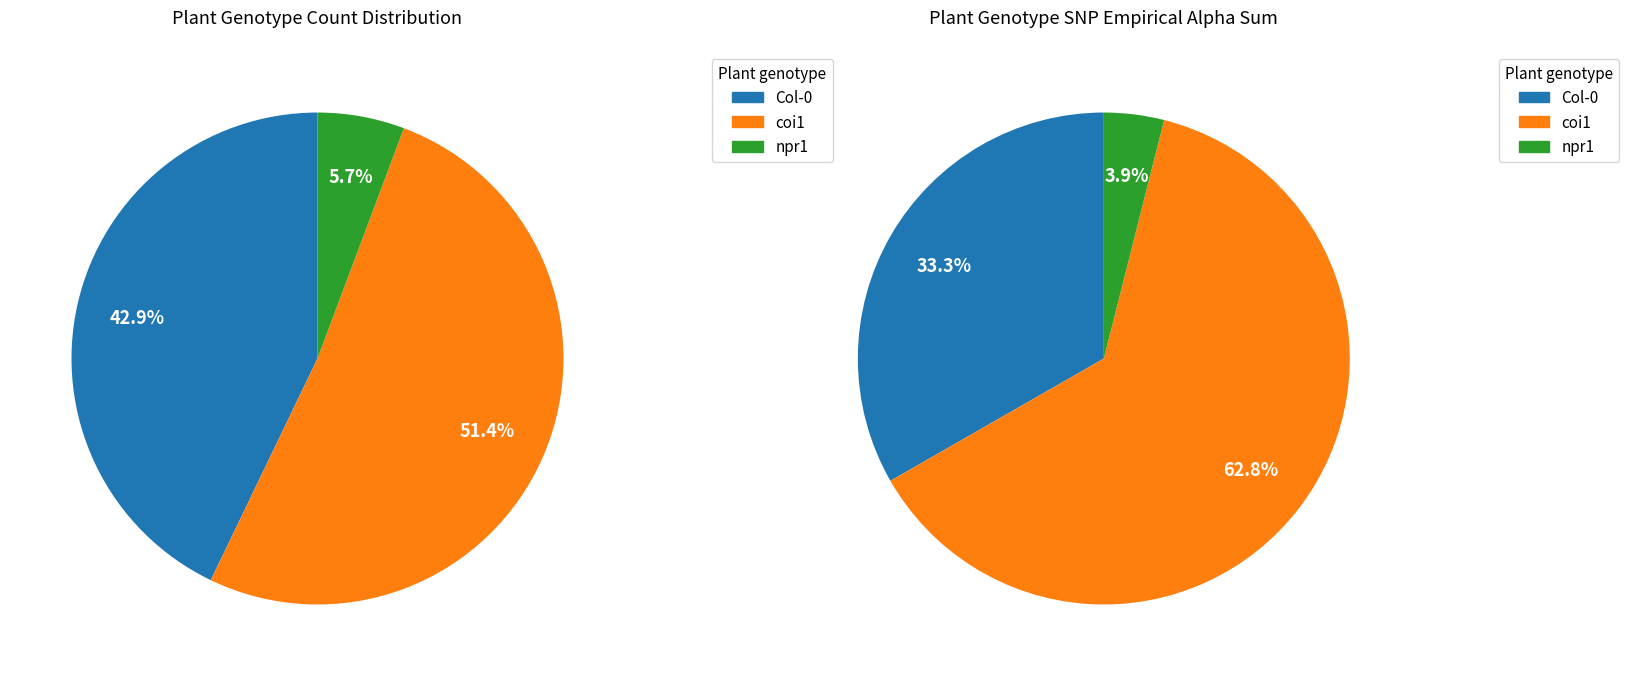

To the nearest percent, what percentage of the pie is Col-0?

43%